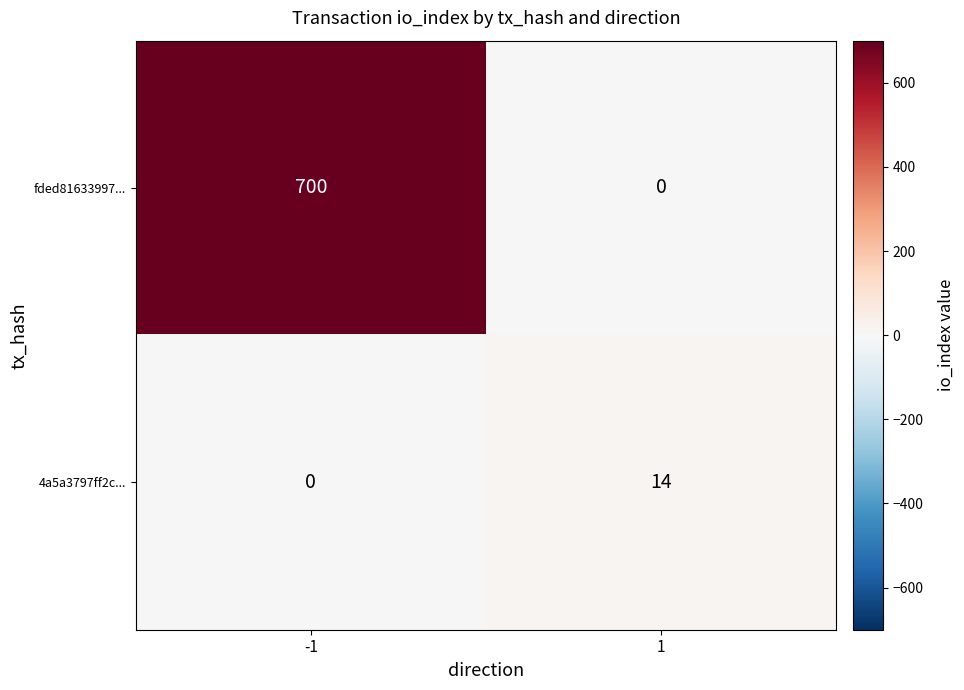

Reading left to right, extract all data points from this chart.

fded81633997...: 700	0
4a5a3797ff2c...: 0	14